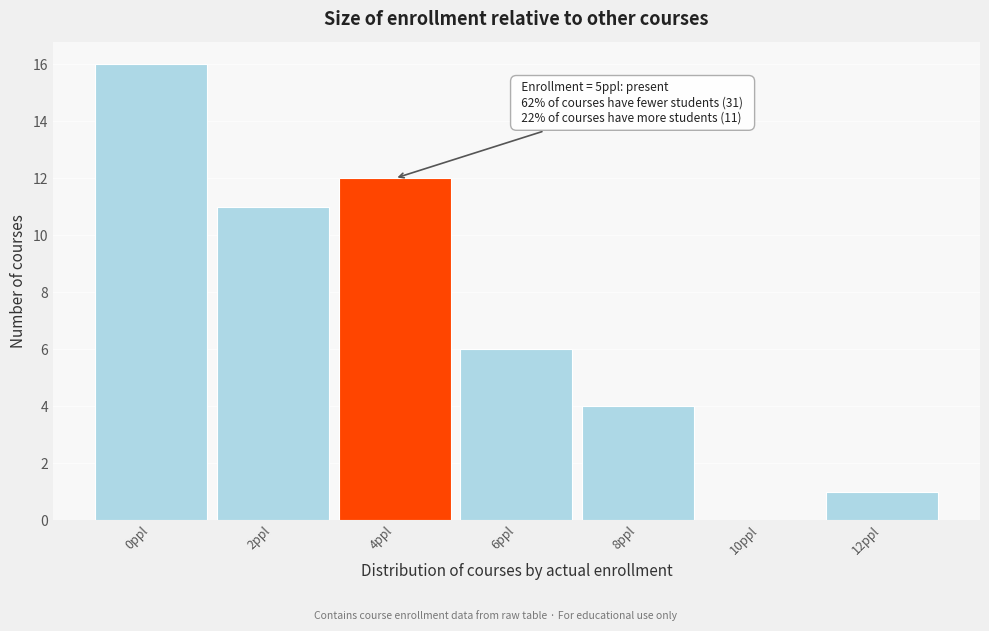

Reading left to right, extract all data points from this chart.

0ppl=16	2ppl=11	4ppl=12	6ppl=6	8ppl=4	10ppl=0	12ppl=1